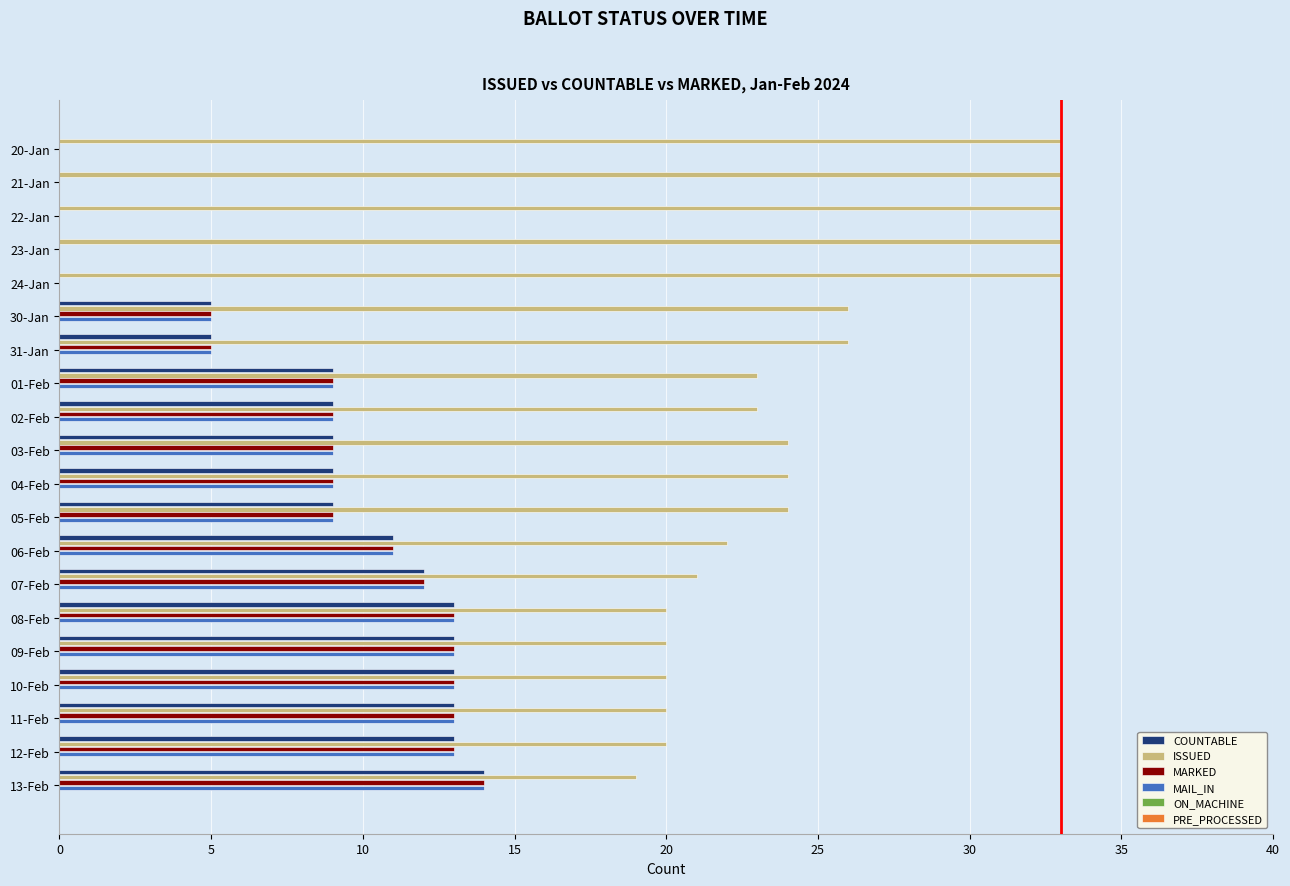

Is the value of ISSUED at 11-Feb greater than the value of COUNTABLE at 01-Feb?

Yes